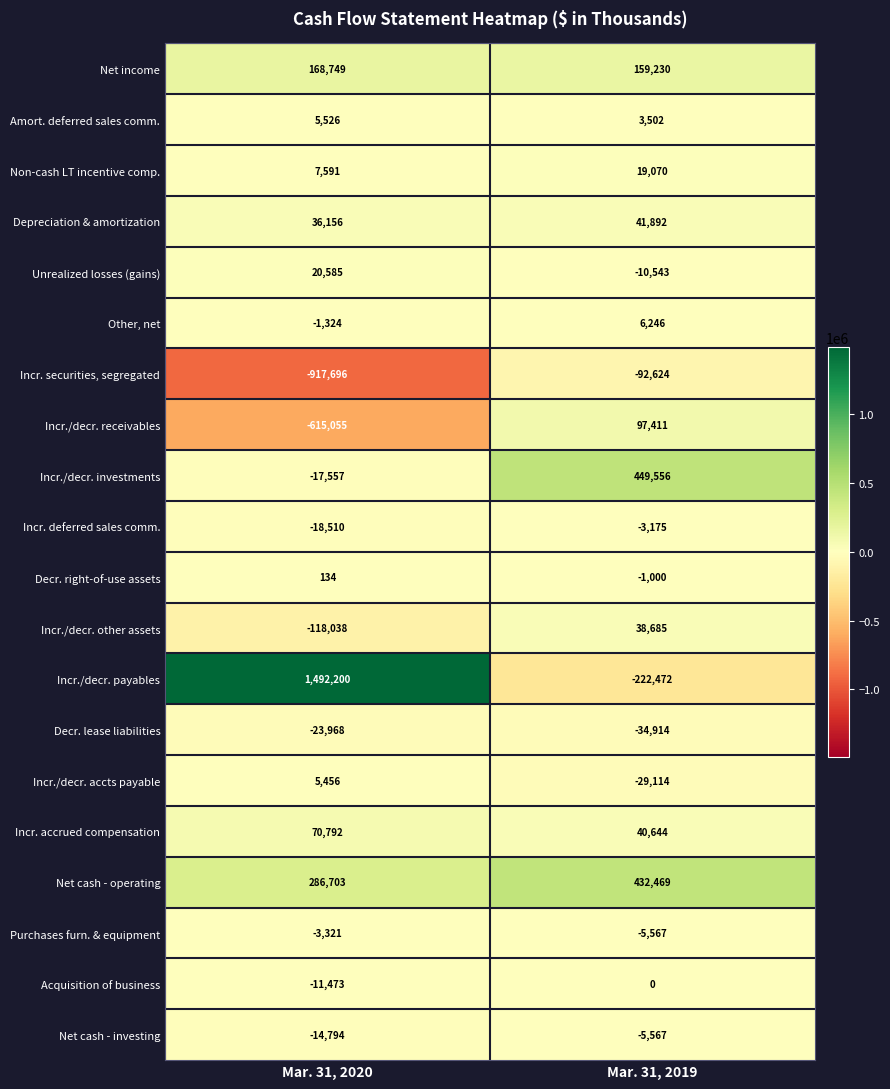

What is the sum of all Incr. accrued compensation values?

111436